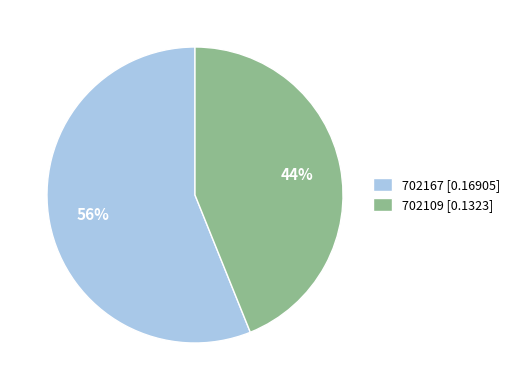

Count the number of slices in the pie.

2